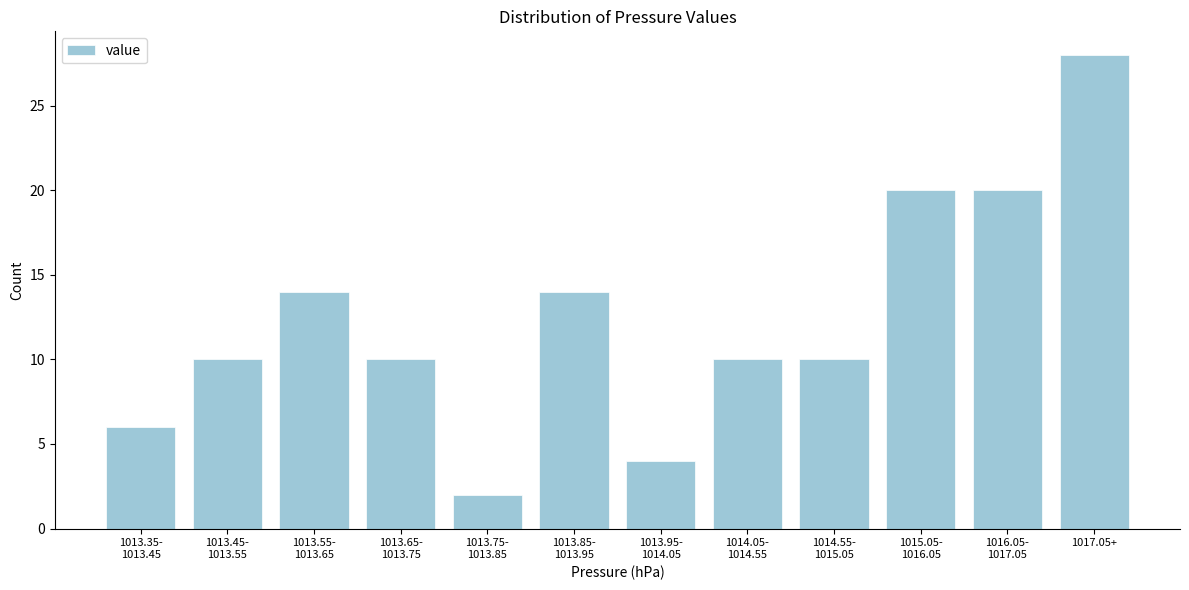

Reading left to right, what are all the values shown in this chart?

6	10	14	10	2	14	4	10	10	20	20	28